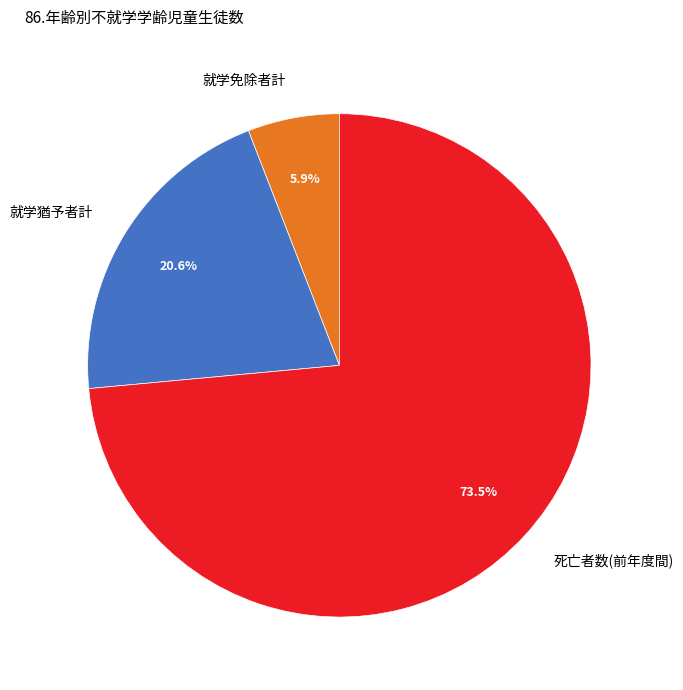

How much of the chart is everything except 就学猶予者計?

79.4%